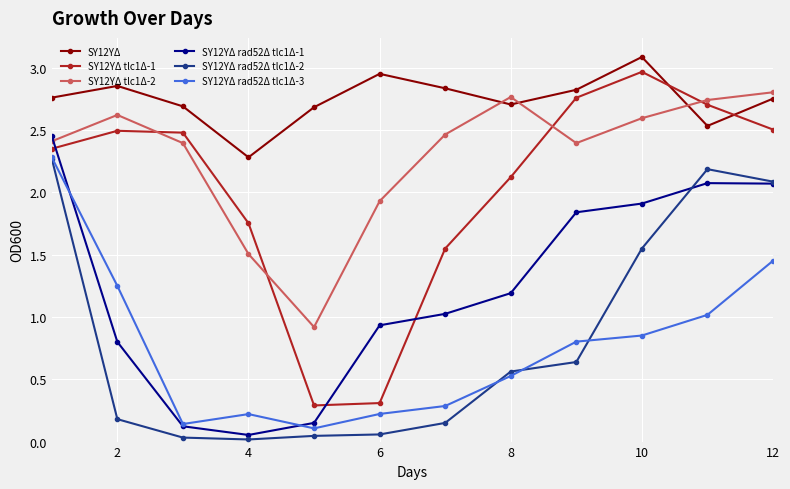

Which series has the widest spread of values?

SY12YΔ tlc1Δ-1